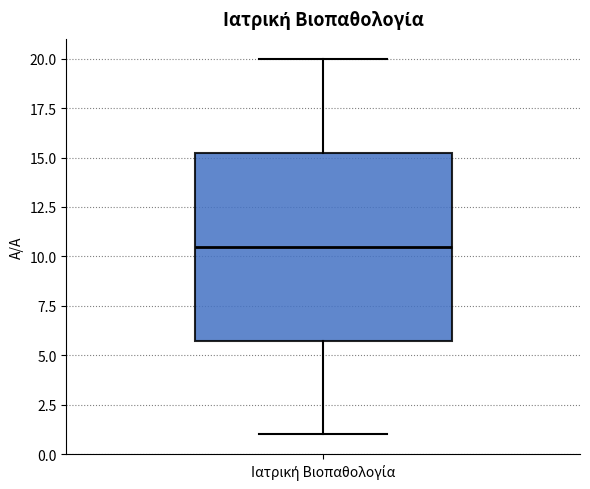

Read this box plot against the y-axis: the position of the median line, the range covered by the box, and the ends of both whiskers. The values are not printed on the chart, so give them approximately, as read against the axis.

median 10.5, box 6.0 to 15.5, whiskers 1.0 to 20.0